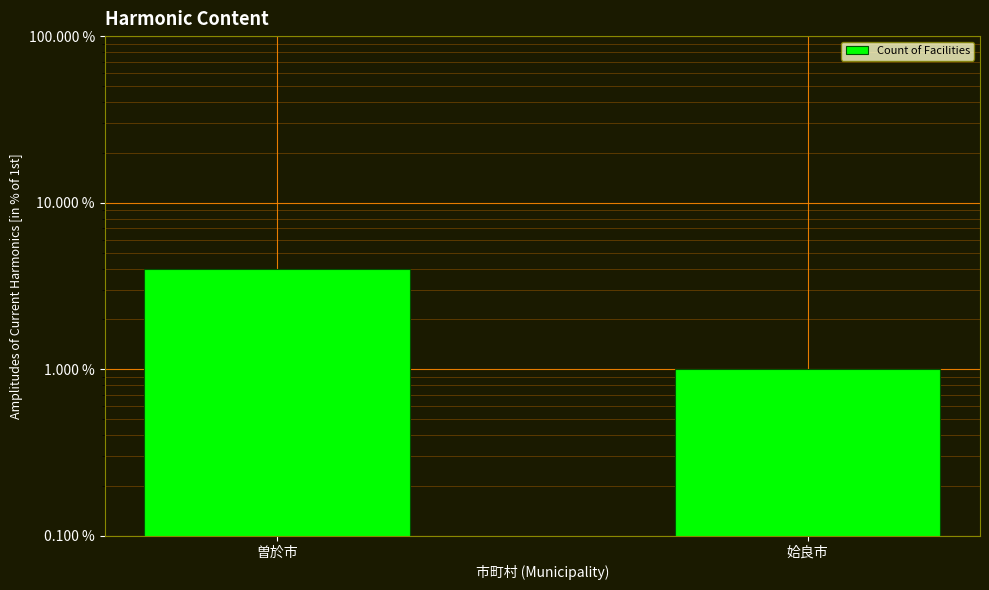

What is the label of the 1st bar from the right?

姶良市